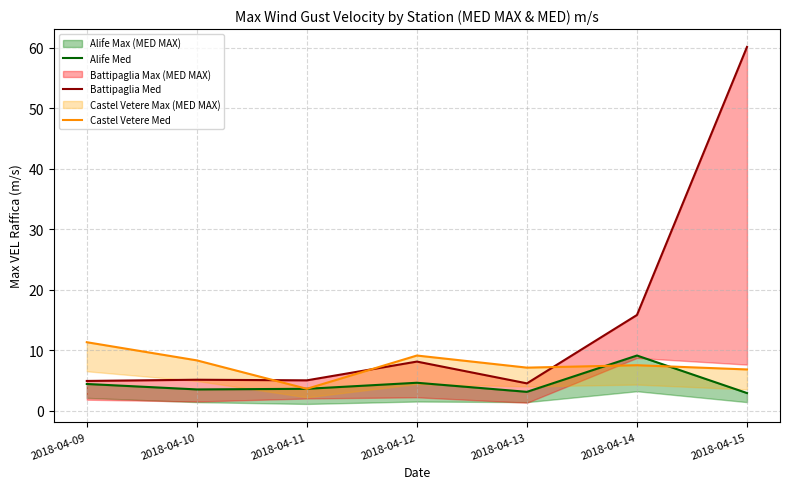

List the labels in order of Battipaglia Med value, largest first.

2018-04-15, 2018-04-14, 2018-04-12, 2018-04-10, 2018-04-11, 2018-04-09, 2018-04-13